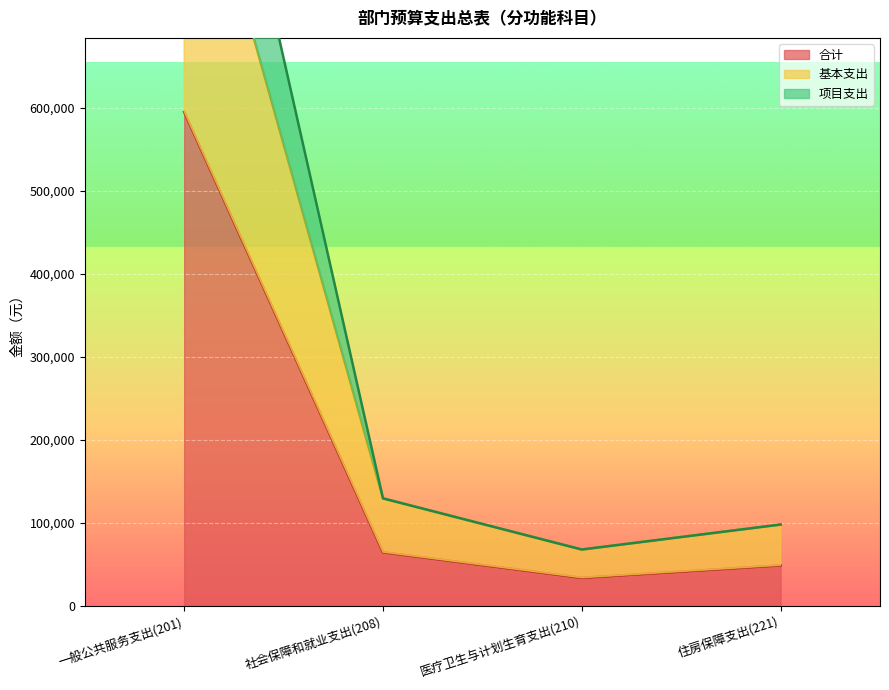

List the series in order of their peak value, highest first.

项目支出, 基本支出, 合计